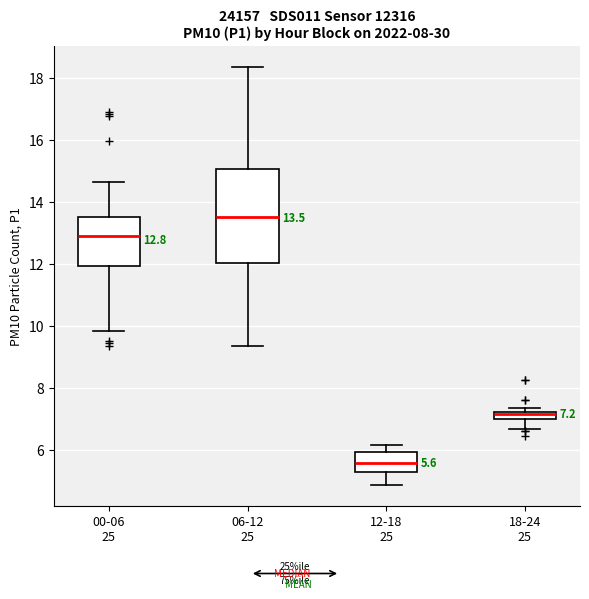

Which box has the lowest median line?

12-18 25